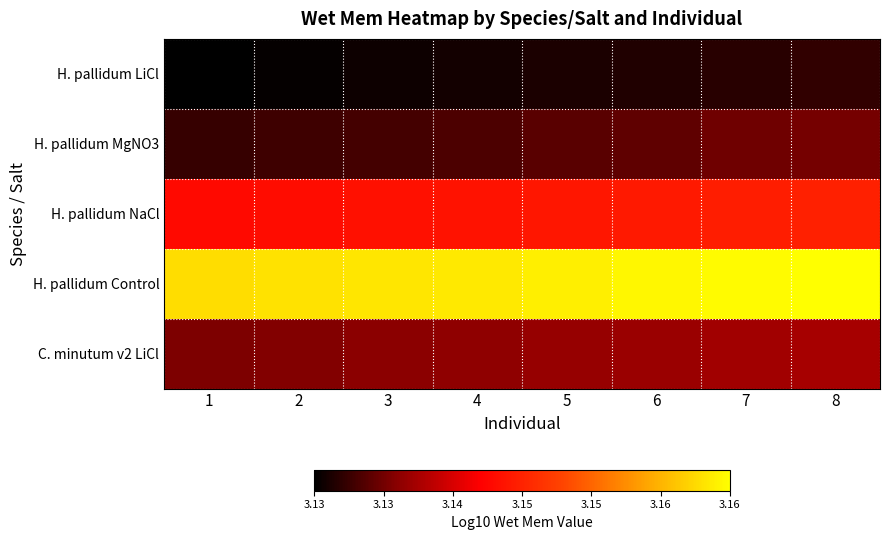

Which series has the largest total across all categories?

H. pallidum Control